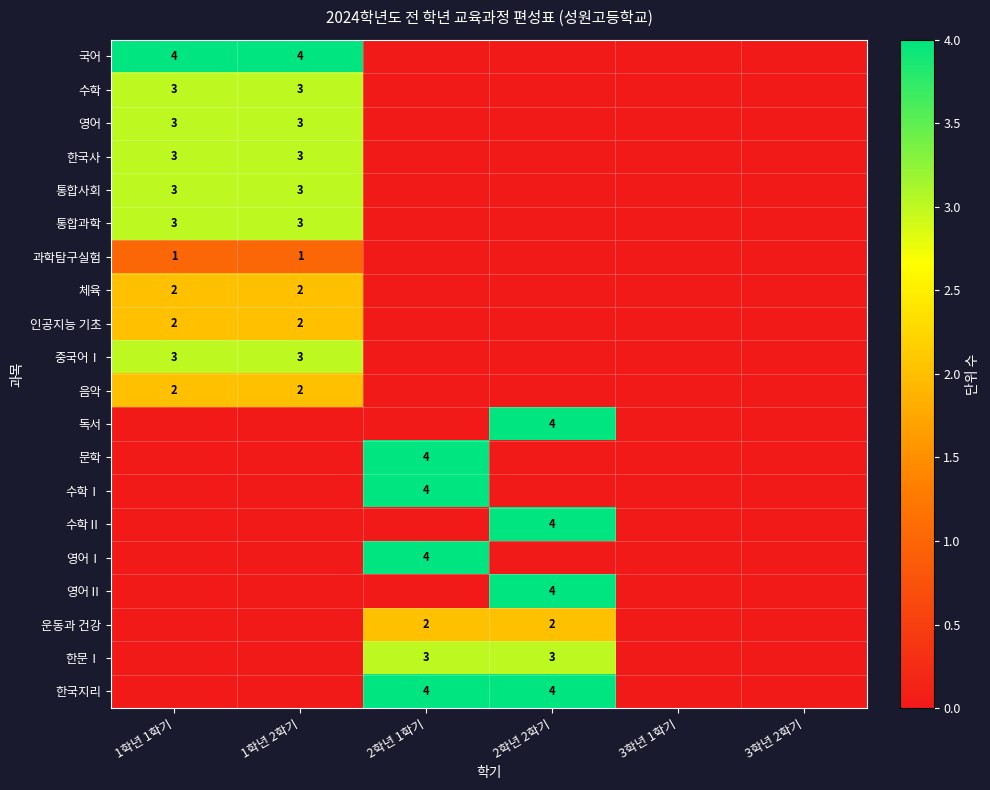

What is the difference between the maximum and minimum values in the 영어Ⅰ series?

4